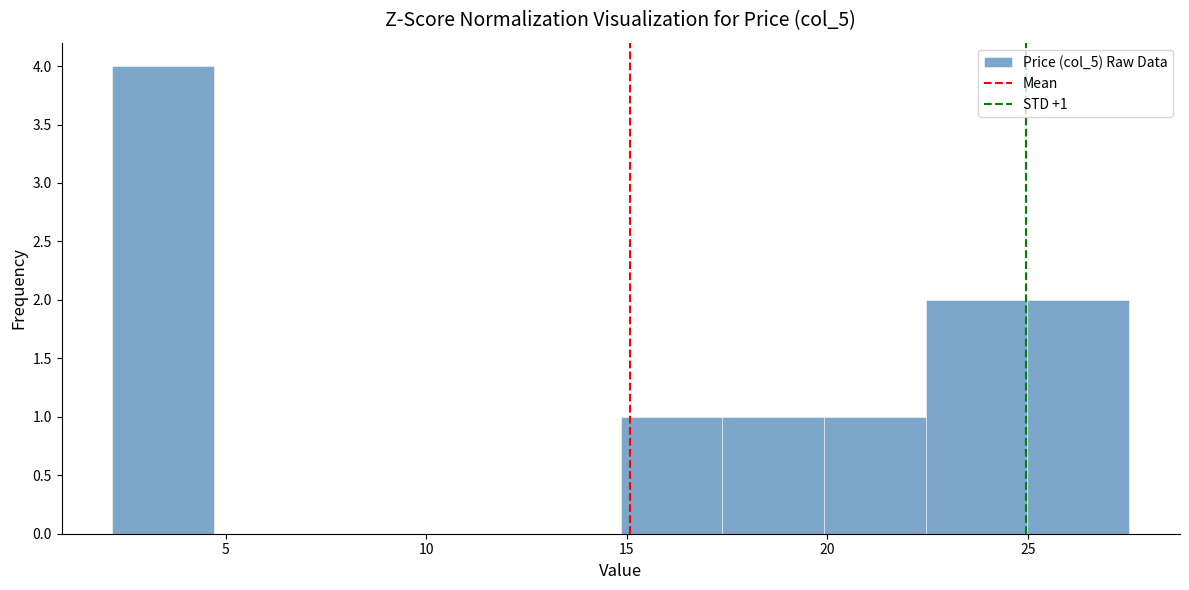

Which range on the x-axis has the tallest bar?

2.0 to 4.5